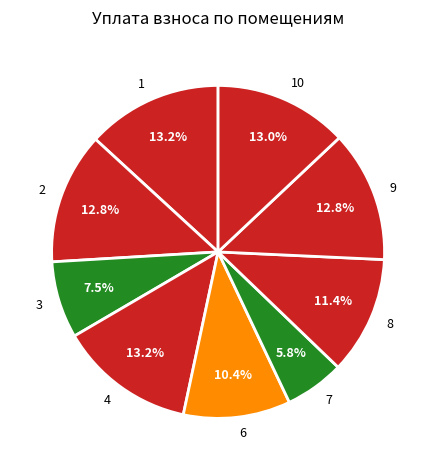

What is the ratio of the value at 8 to the value at 9?

0.9